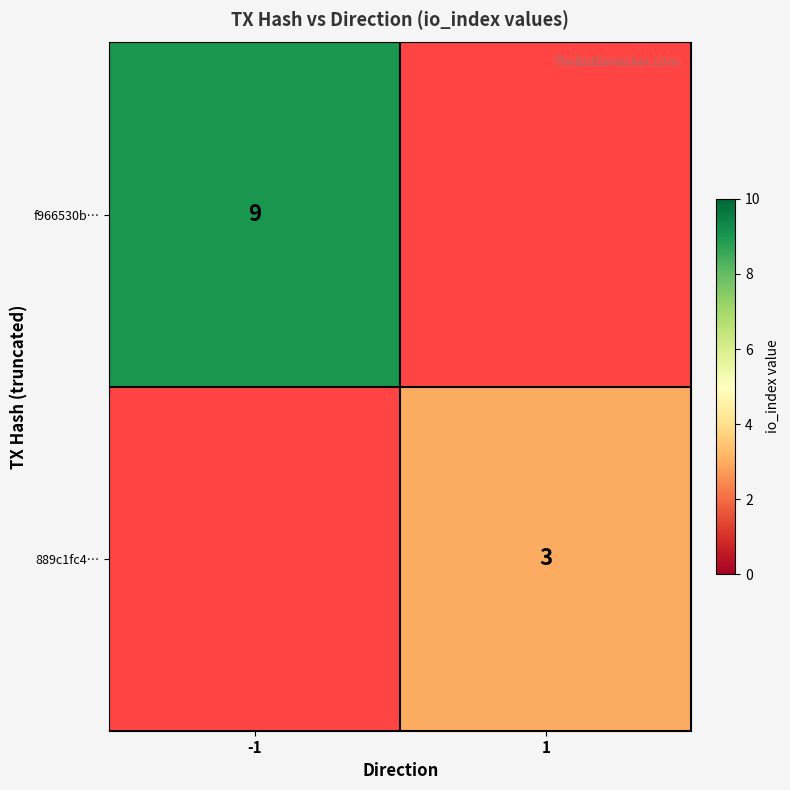

True or false: f966530b… has a value of 9 at -1.

True